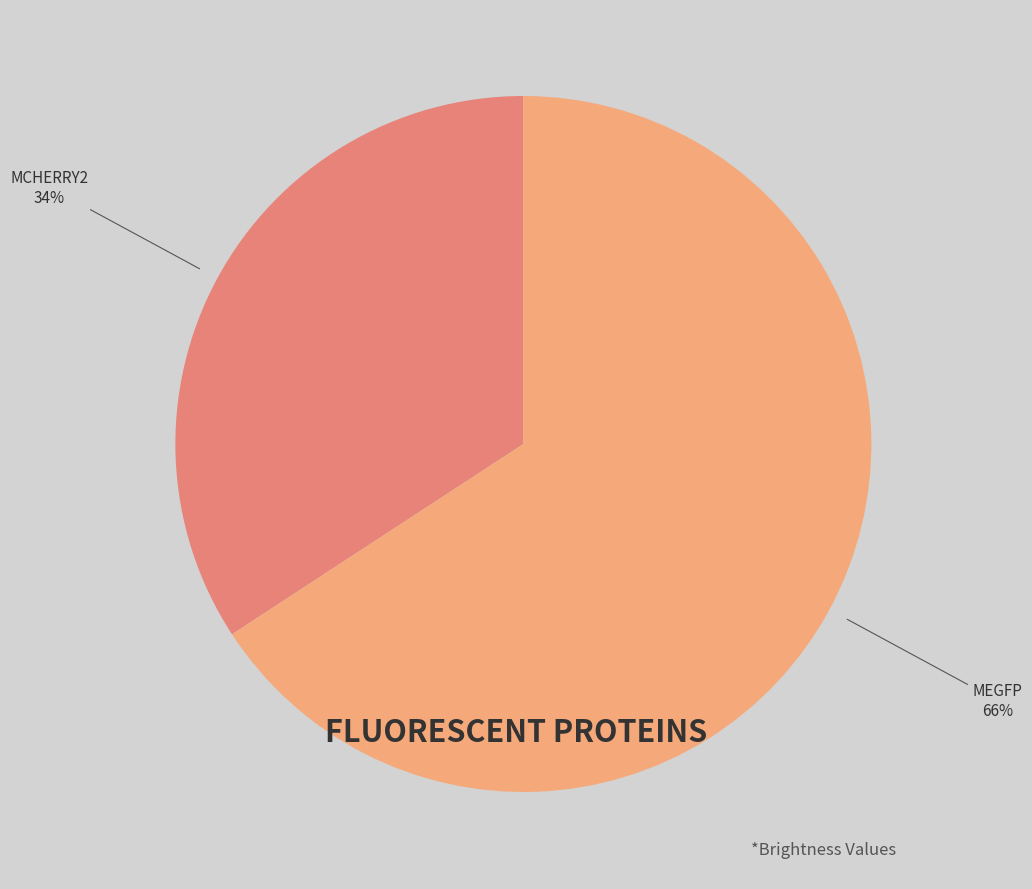

Is there a majority slice in this chart?

Yes